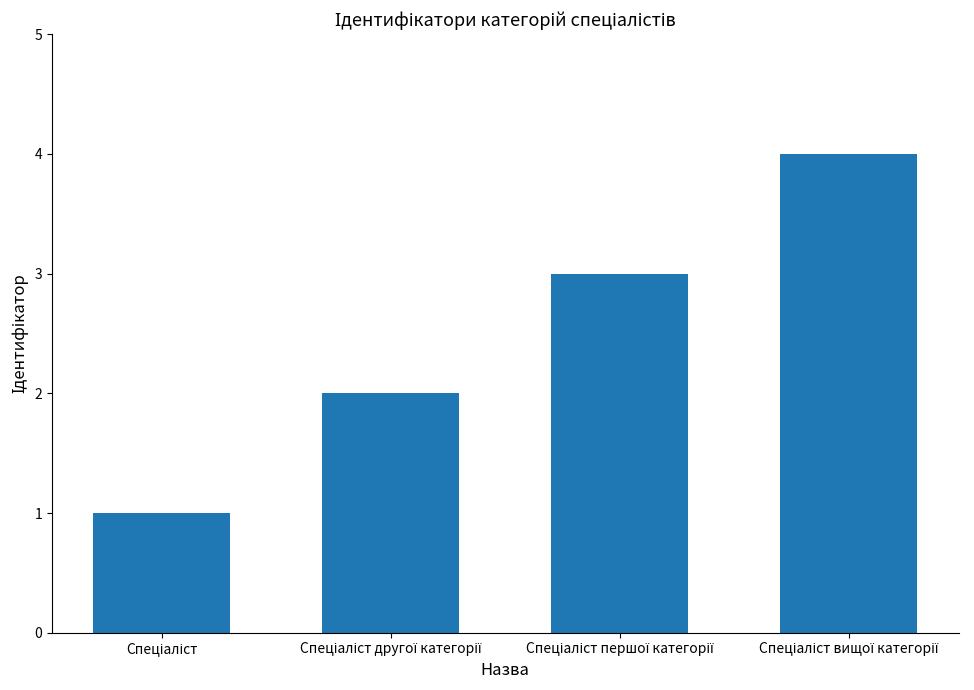

Reading left to right, list all the values displayed in this chart.

1	2	3	4